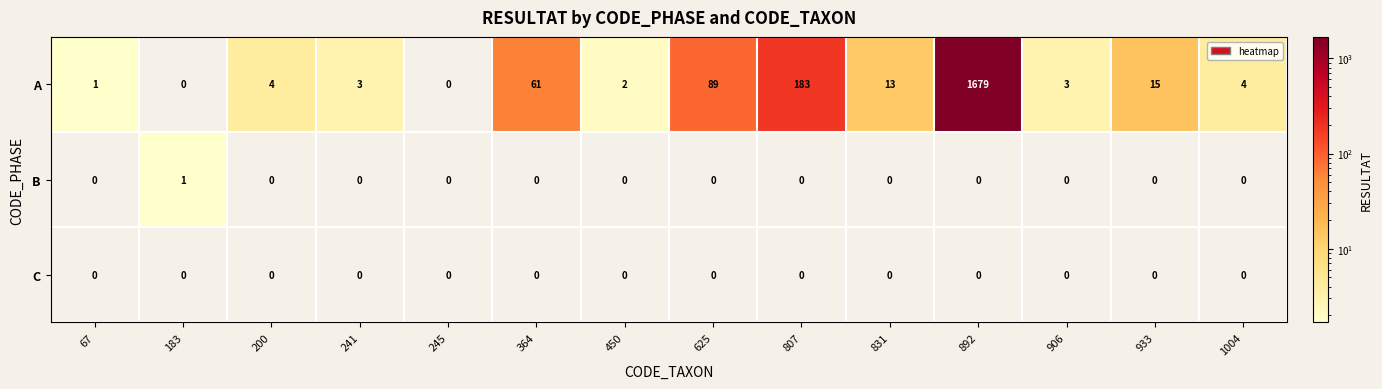

What is the greatest value displayed?

1679